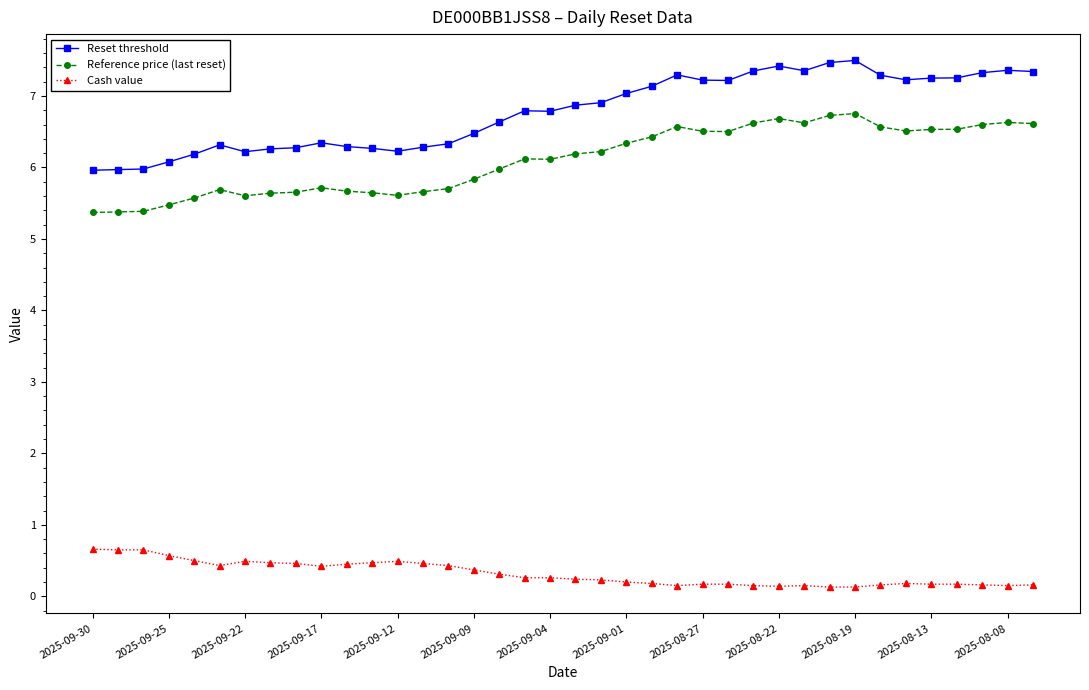

True or false: Reference price (last reset) has more than 2 interior local peaks.

True